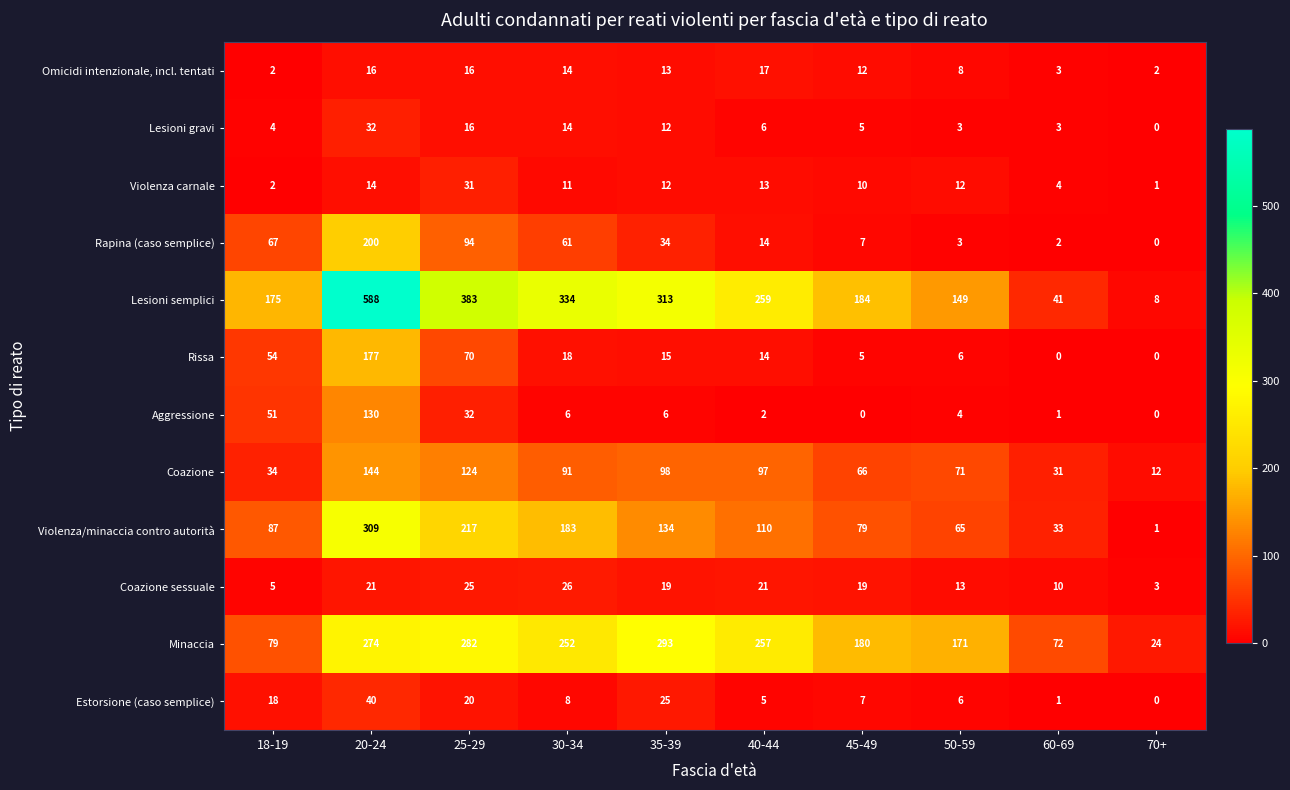

Between 20-24 and 25-29, which series saw the biggest shift?

Lesioni semplici